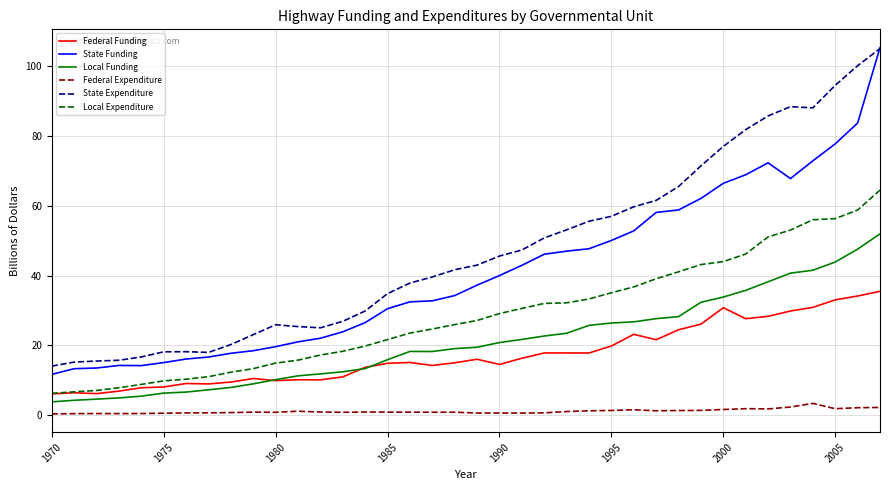

What is the lowest value of the Federal Funding series?

6.2